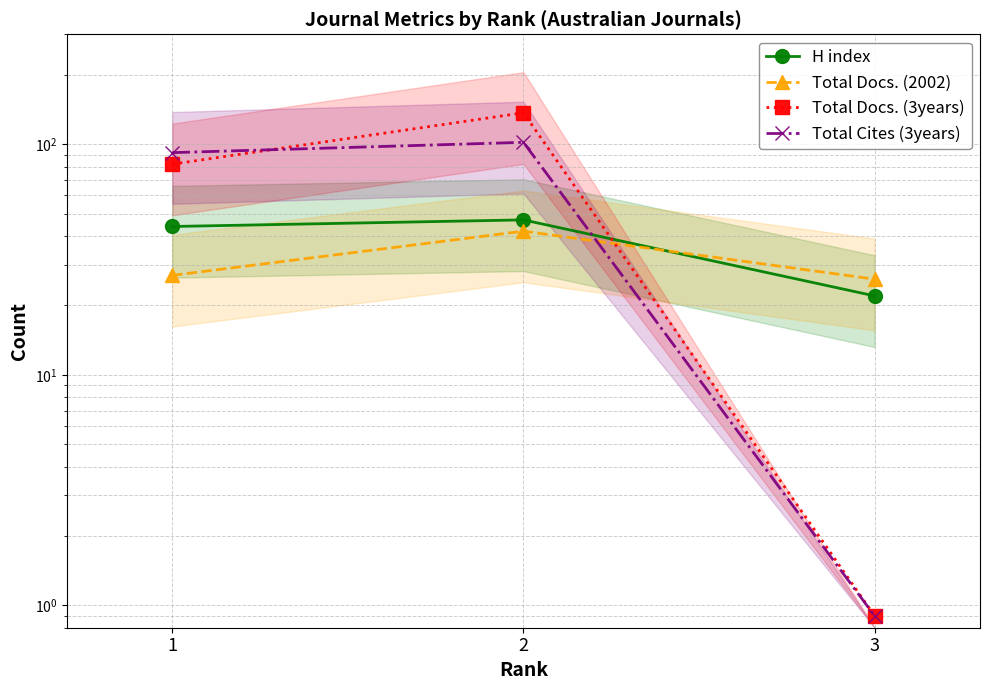

Count the number of data series in this chart.

4